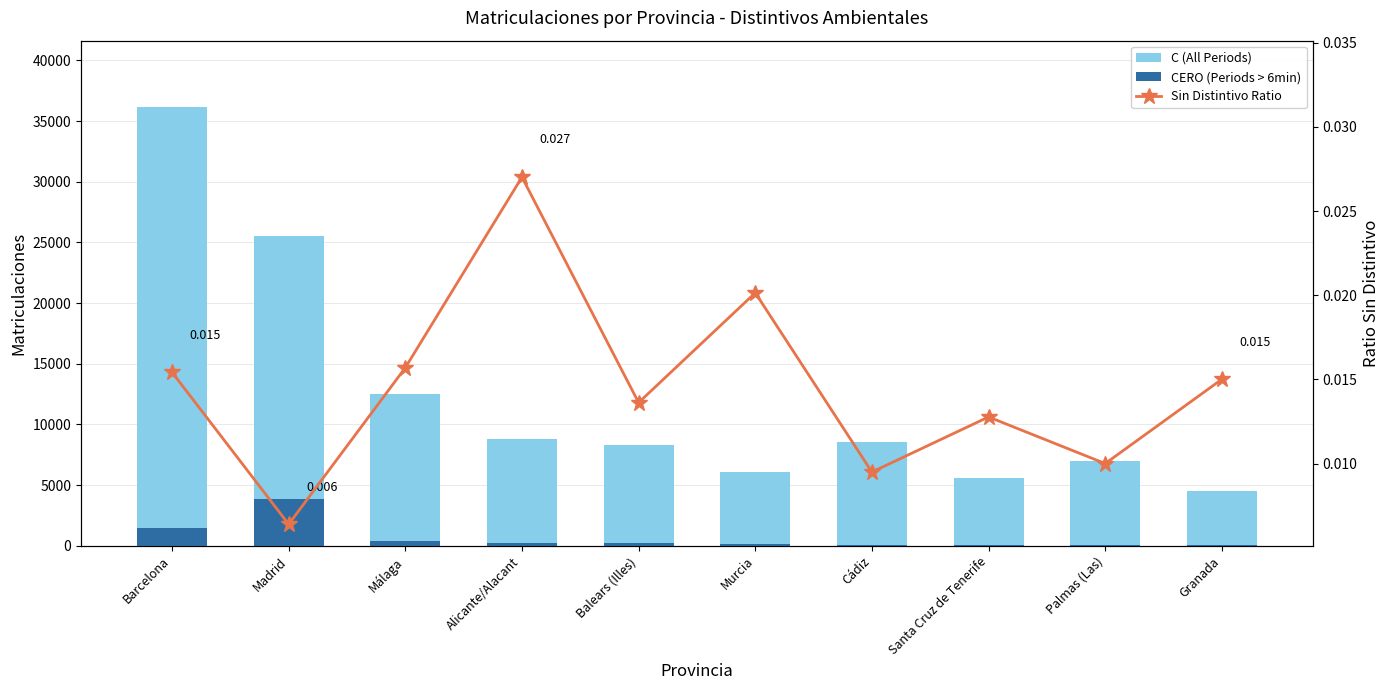

Which series has the largest range (max minus min)?

C (All Periods)